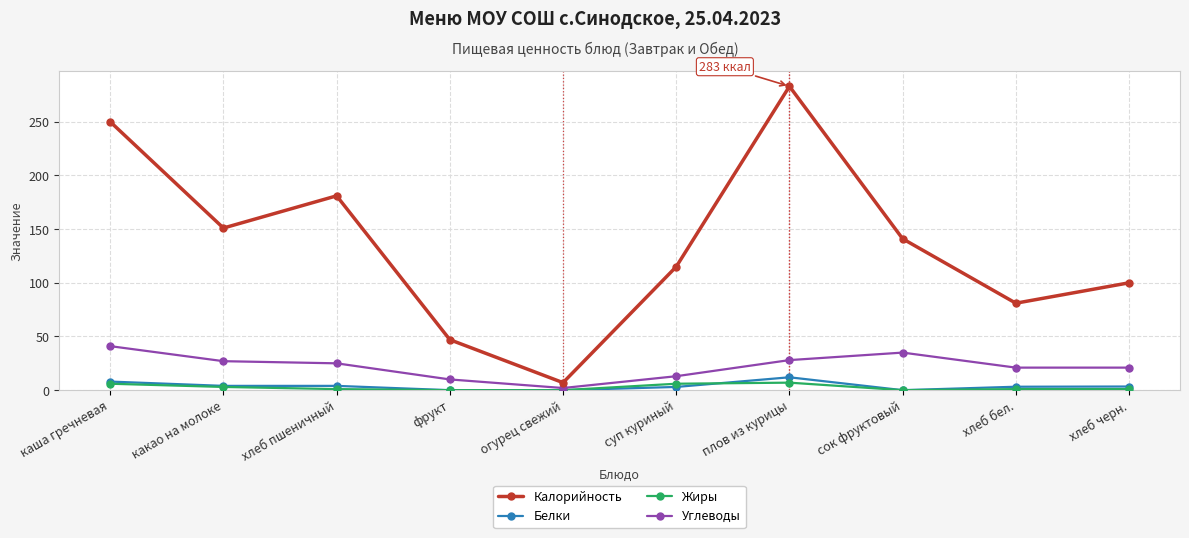

Which series has the widest spread of values?

Калорийность